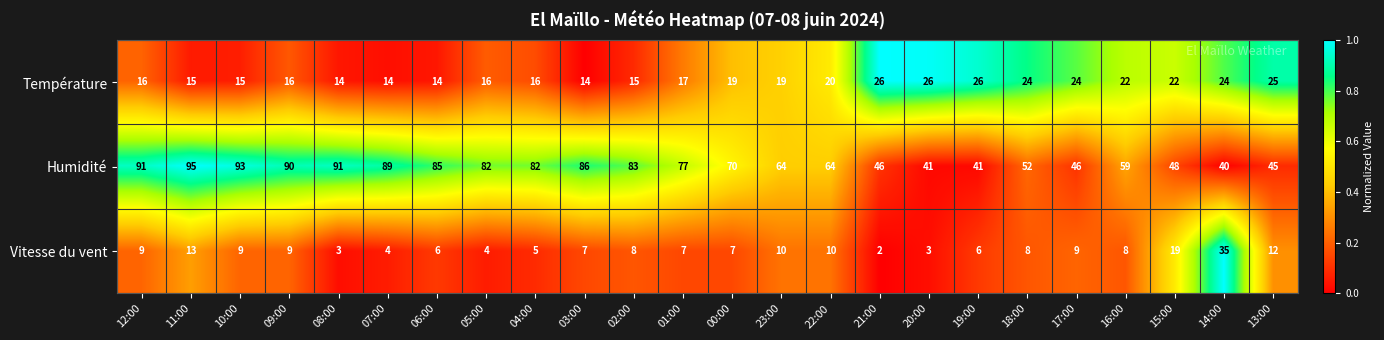

Rank the series by their maximum value, from highest to lowest.

Humidité, Vitesse du vent, Température